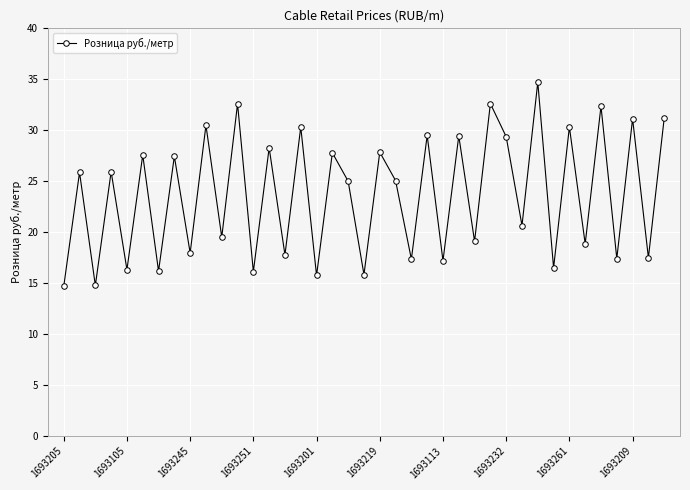

What is the difference between the maximum and second lowest values?

19.9